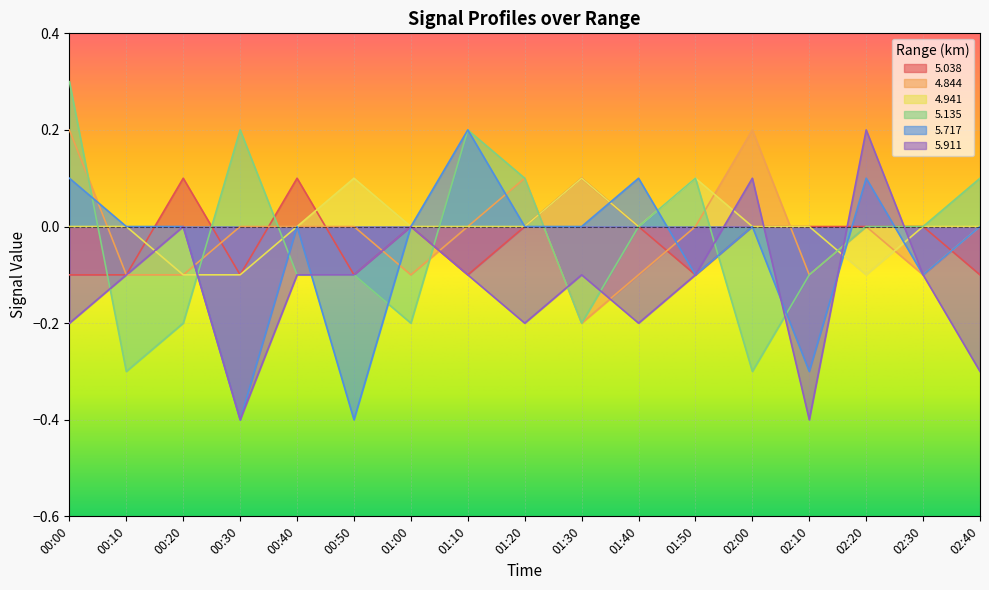

How many lines are shown in the chart?

6